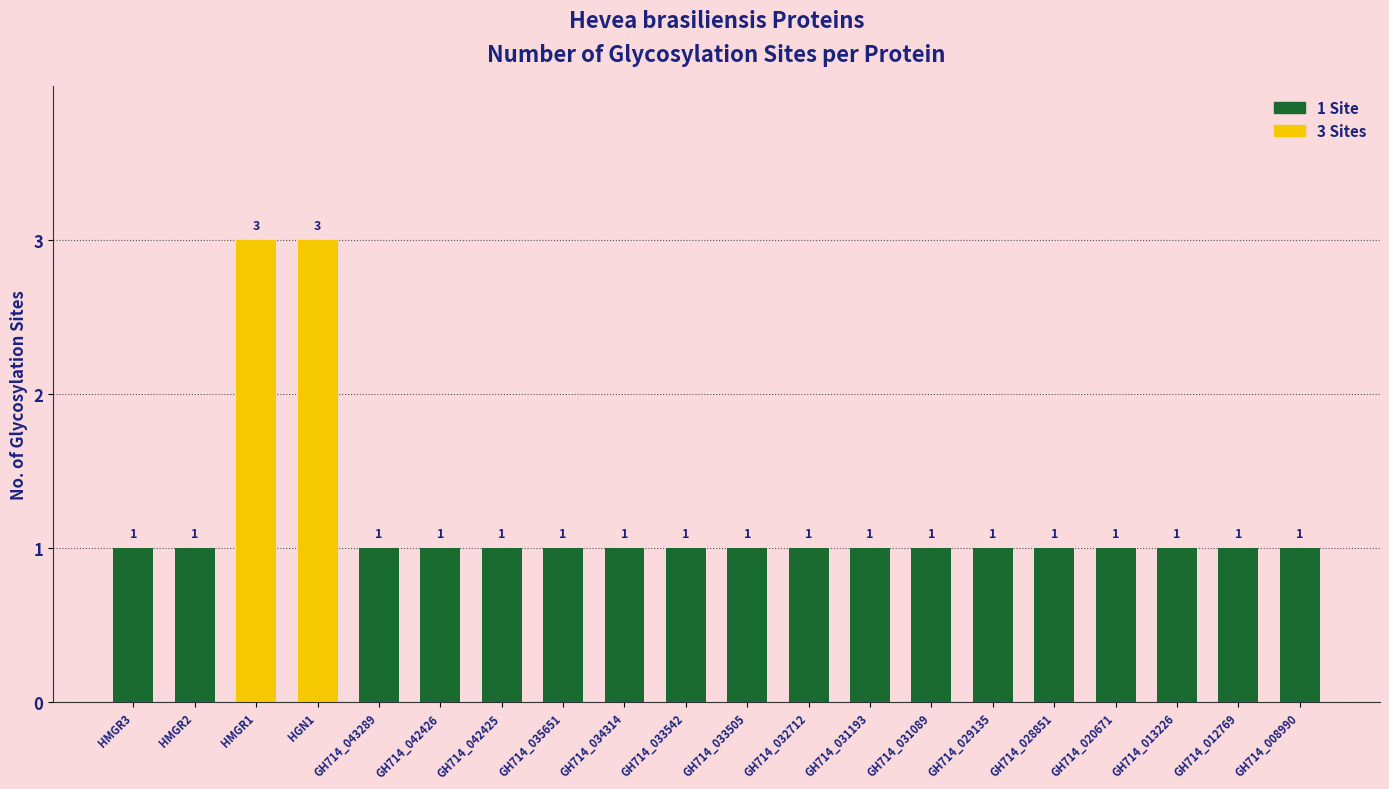

Count the values in the range 1 to 2.

18